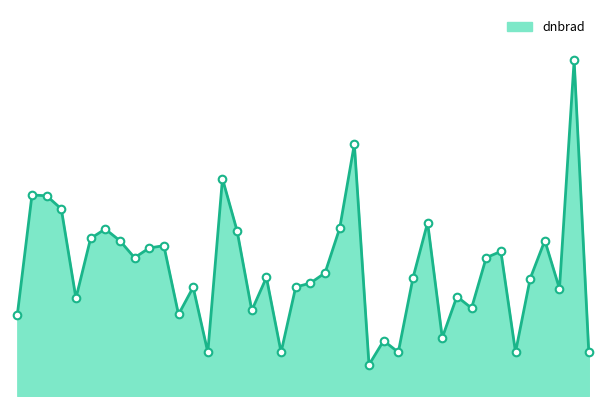

Does the chart have visible grid lines?

No